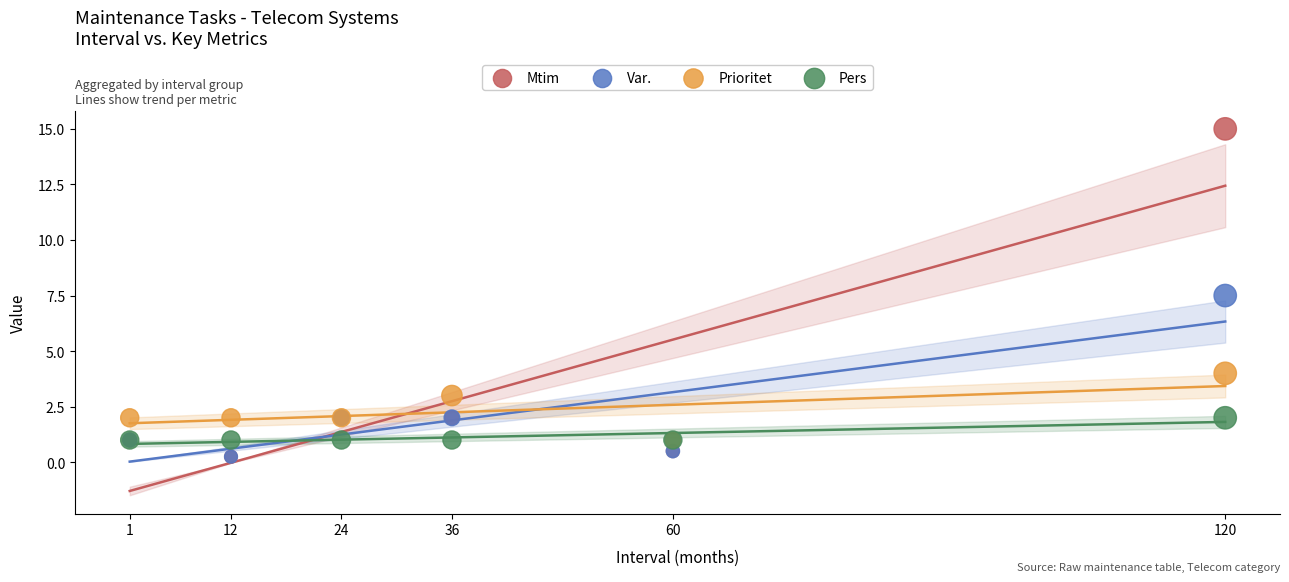

Across all series, what Y value is closest to 7?

7.5